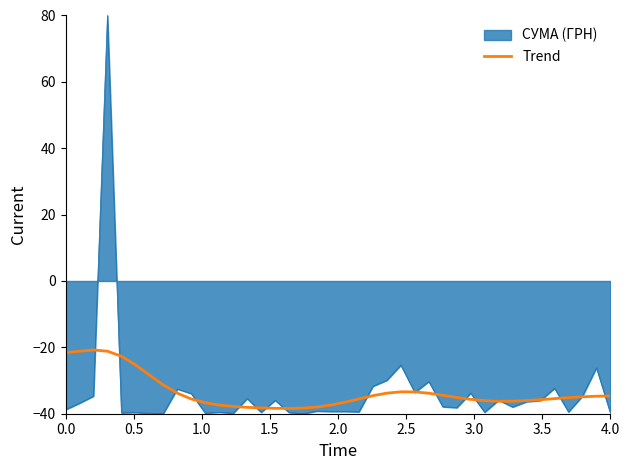

What is the maximum value for СУМА (ГРН)?

80.0